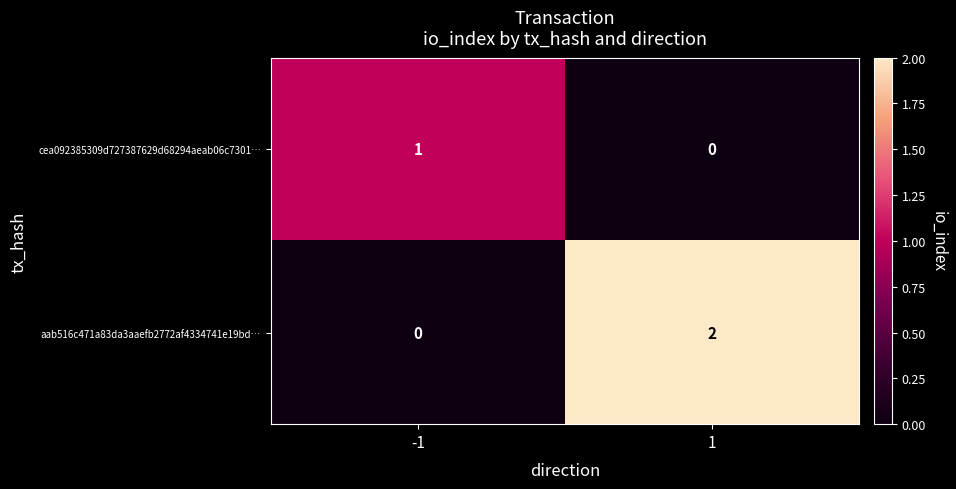

List the series in order of their overall mean, lowest first.

cea092385309d727387629d68294aeab06c7301…, aab516c471a83da3aaefb2772af4334741e19bd…